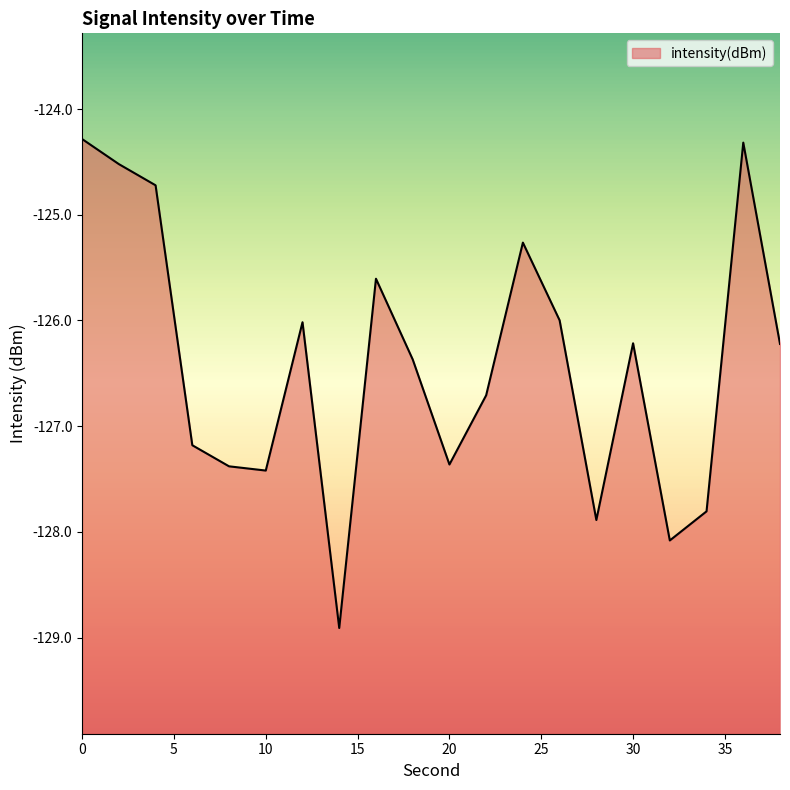

How many values exceed -126?

7